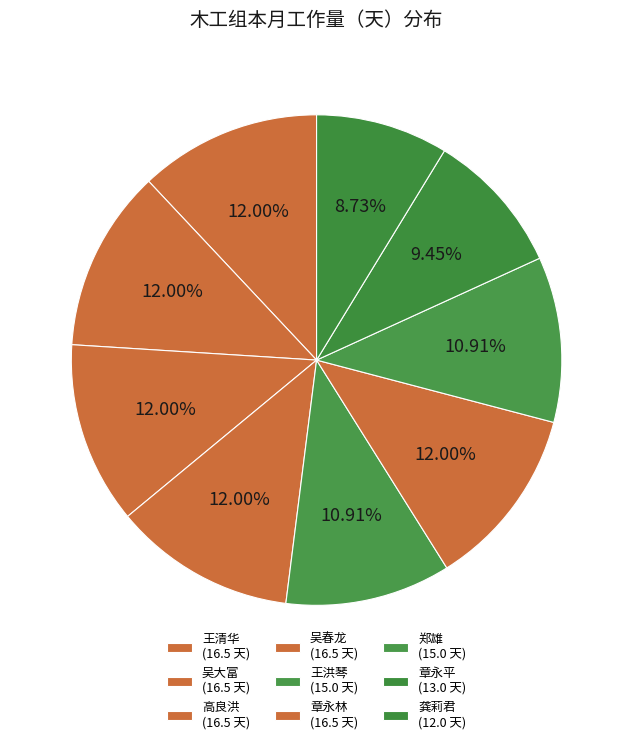

To the nearest percent, what is the difference between the largest and smallest slice percentages?

3%